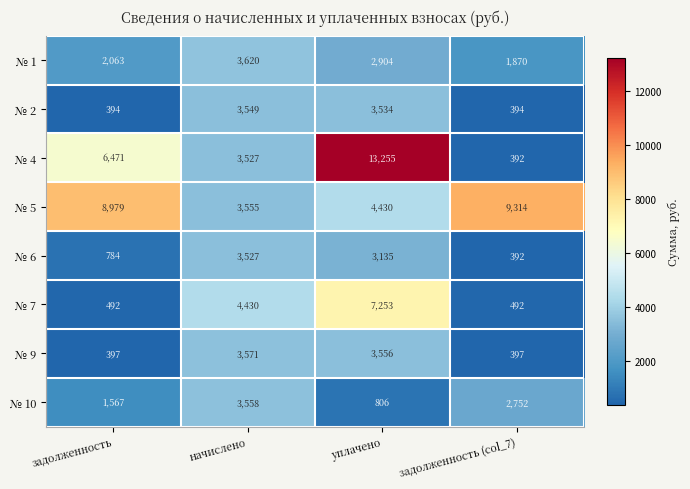

Which series changed the most between задолженность and начислено?

№ 5